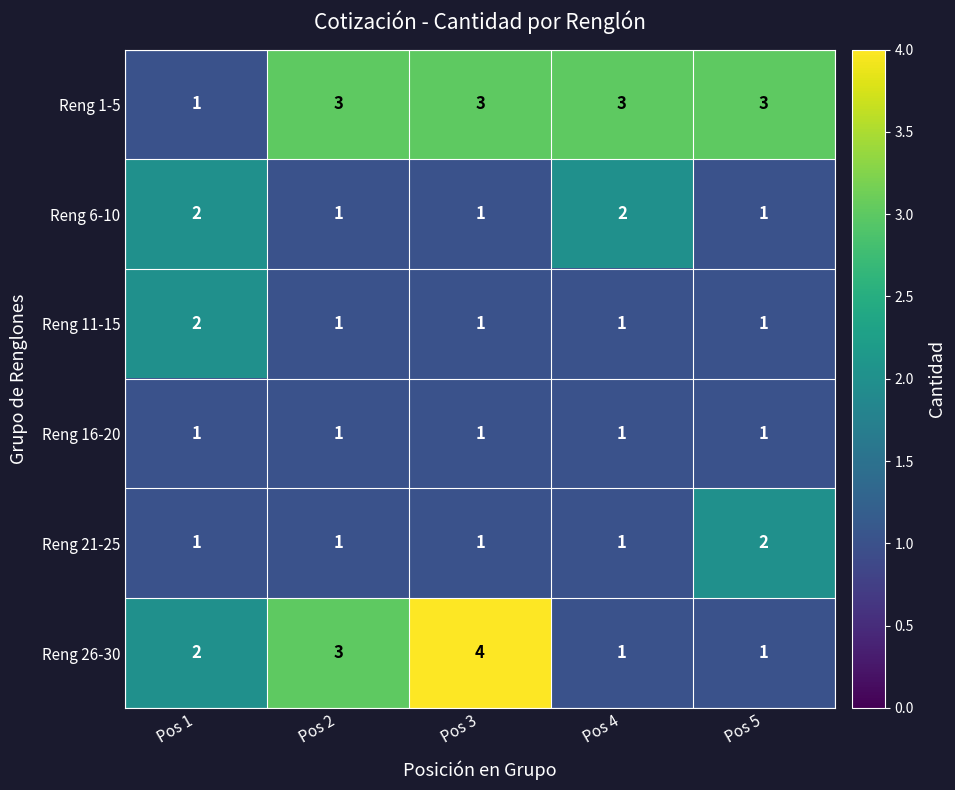

Which label corresponds to the largest value in the chart?

Pos 3